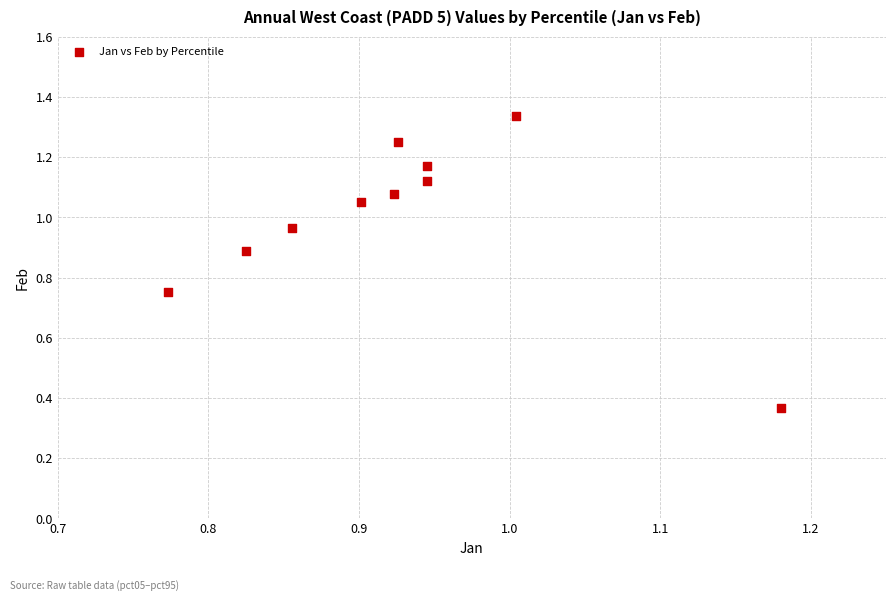

What is the average X value?

0.9